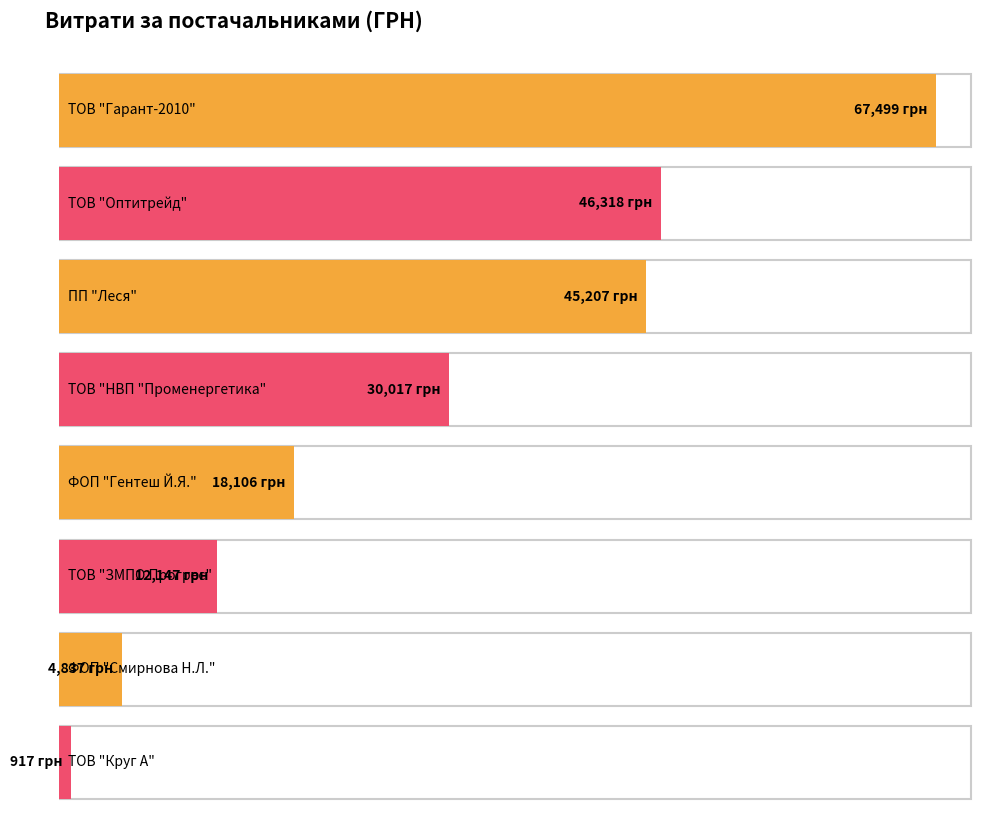

Is it true that the value at ТОВ "Оптитрейд" is 158749.4?

False